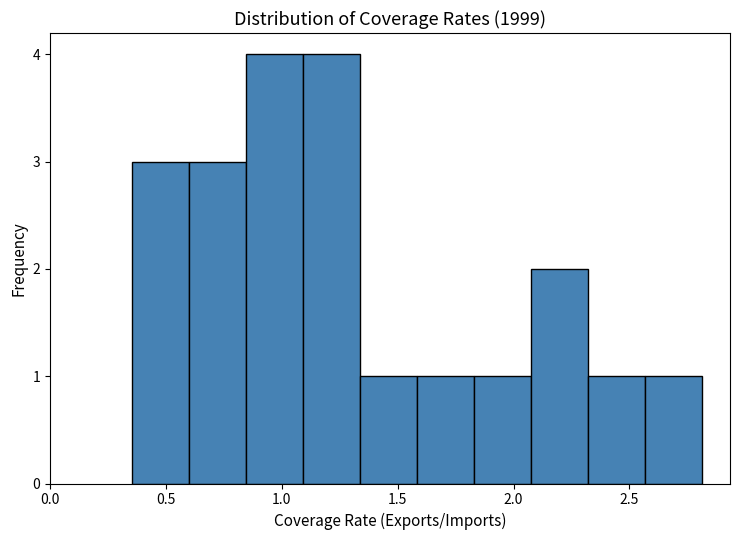

How tall is the bar that spans 1.85 to 2.05 on the x-axis? Neither the bar edges nor the heights are printed on the chart, so give them approximately, as read against the axes.

1